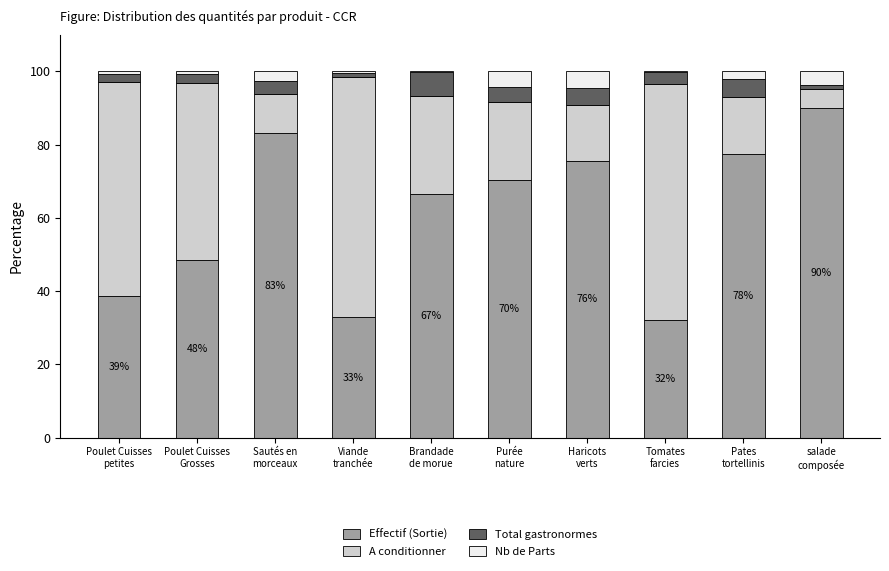

What is the average value of the Effectif (Sortie) series?

61.5